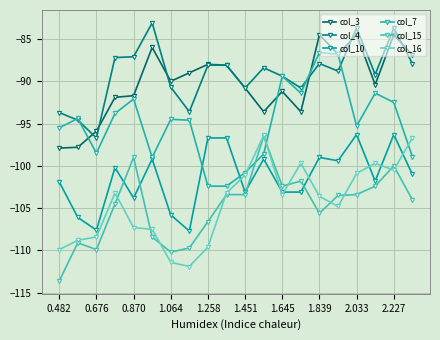

Does the chart have visible grid lines?

Yes